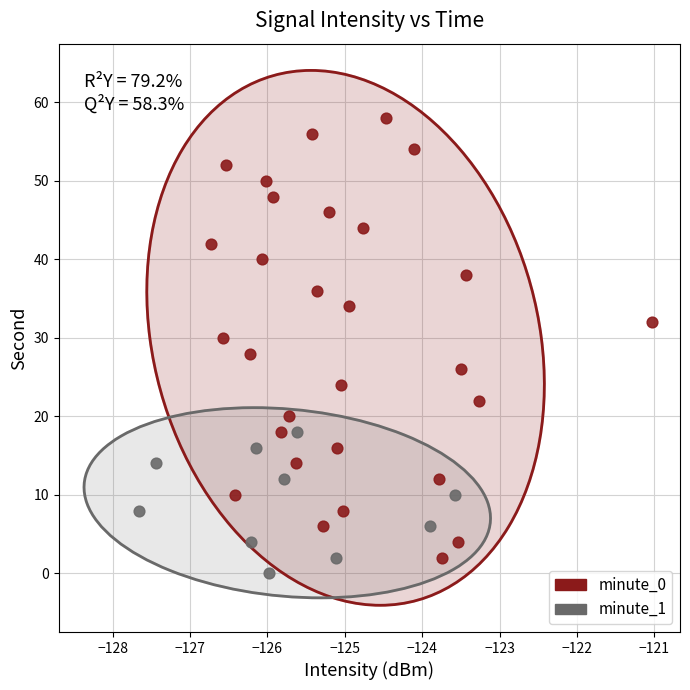

Which series has the widest spread of Y values?

minute_0